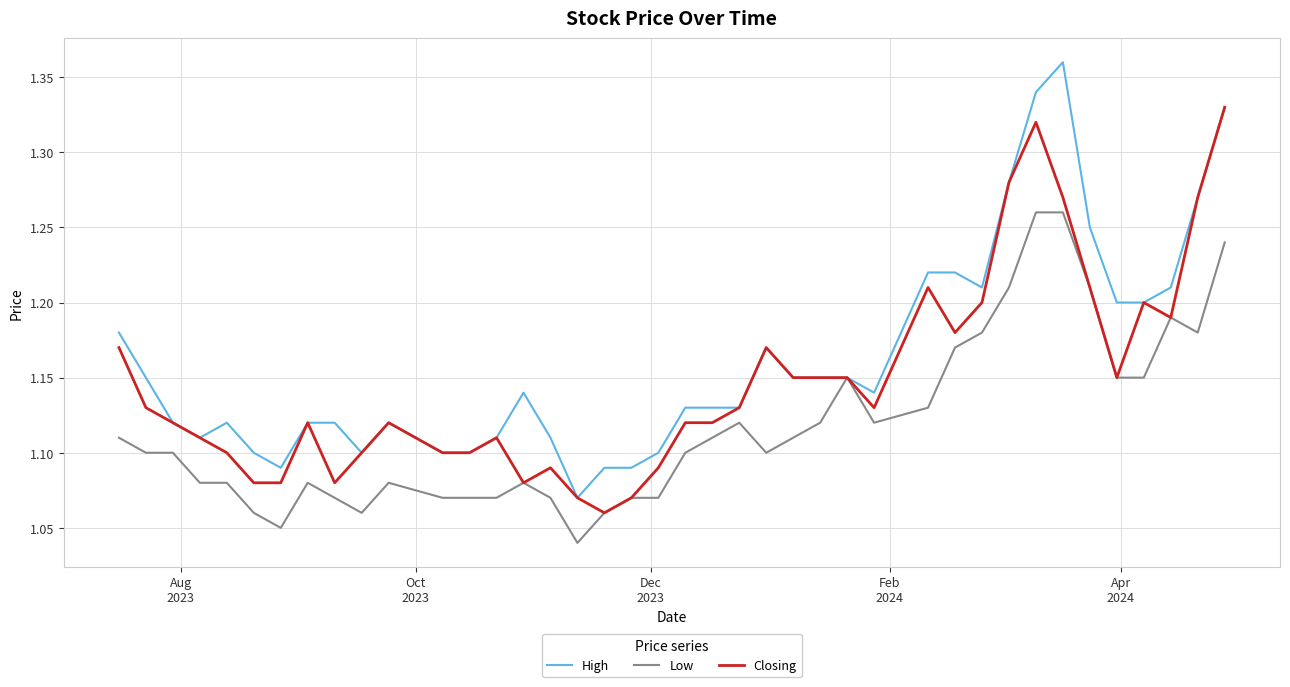

List the series in order of their overall mean, highest first.

High, Closing, Low